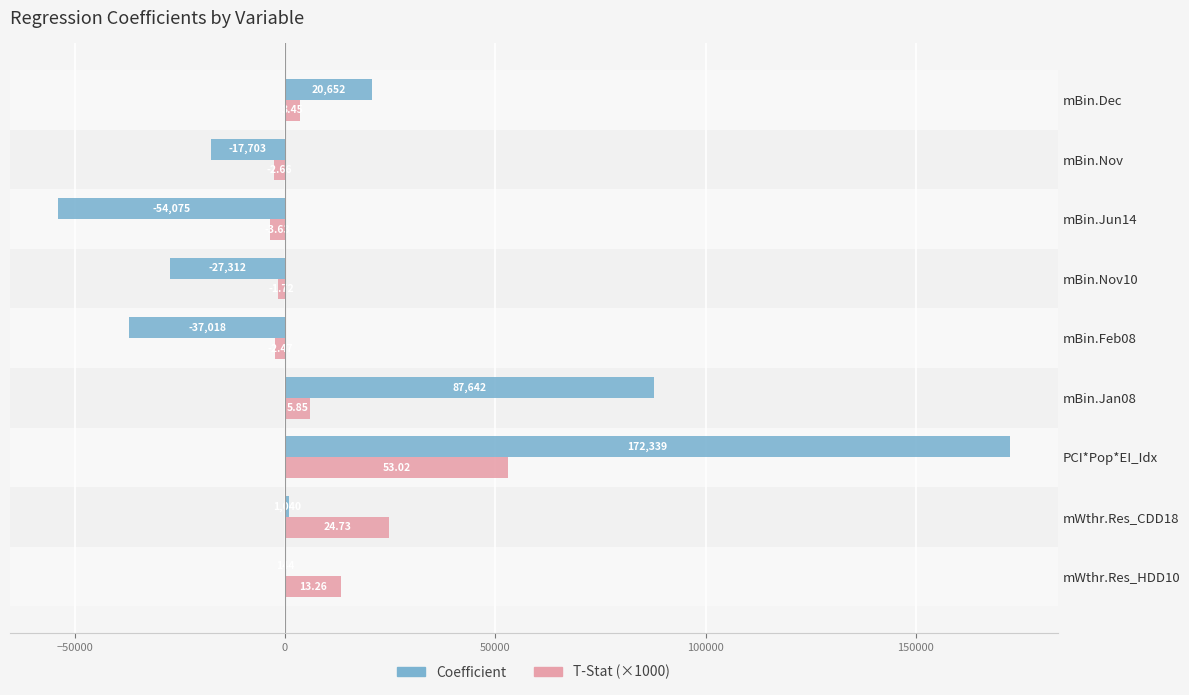

Which series has the largest total across all categories?

Coefficient